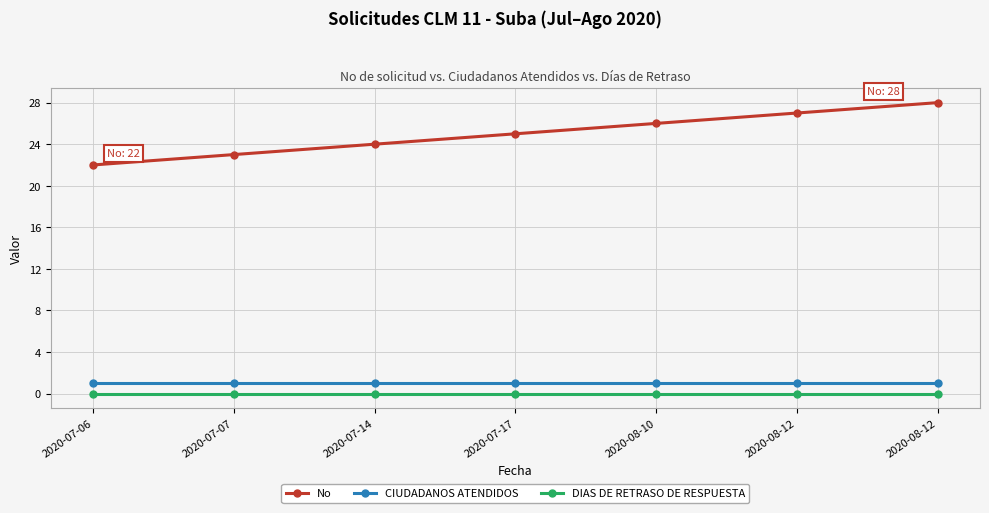

What are all the series names shown in the legend?

No, CIUDADANOS ATENDIDOS, DIAS DE RETRASO DE RESPUESTA